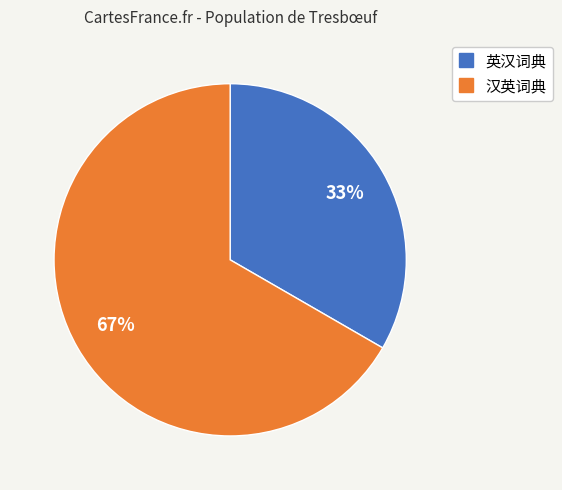

What percentage is the 汉英词典 slice, to the nearest percent?

67%